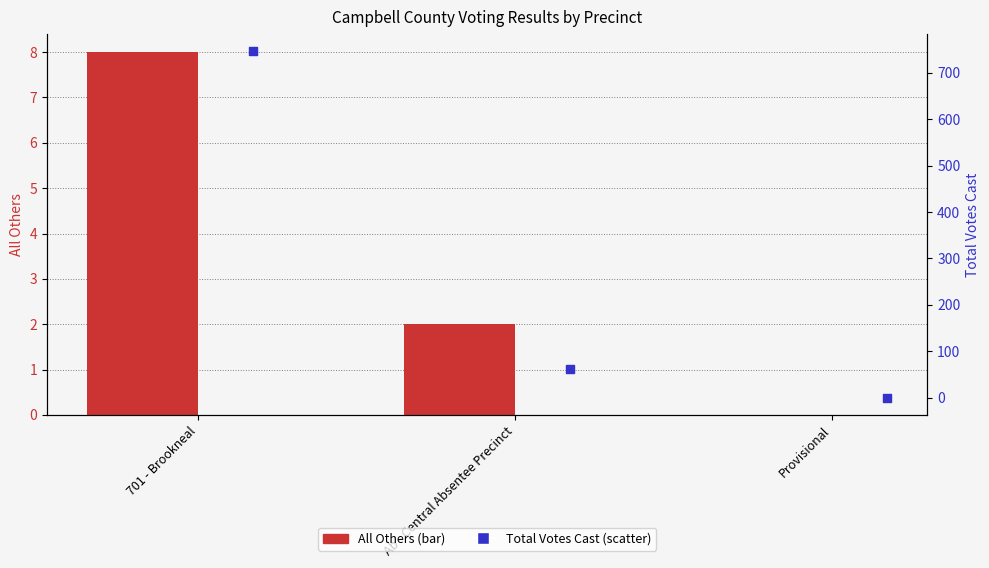

At how many categories does at least one series exceed 722?

1